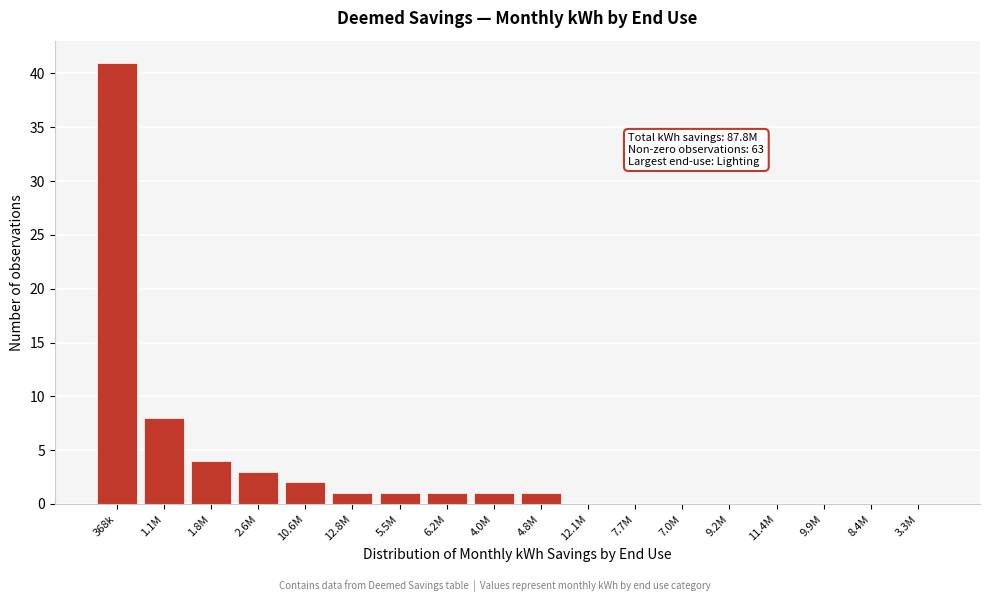

Reading left to right, what are all the values shown in this chart?

368k=41	1.1M=8	1.8M=4	2.6M=3	10.6M=2	12.8M=1	5.5M=1	6.2M=1	4.0M=1	4.8M=1	12.1M=0	7.7M=0	7.0M=0	9.2M=0	11.4M=0	9.9M=0	8.4M=0	3.3M=0